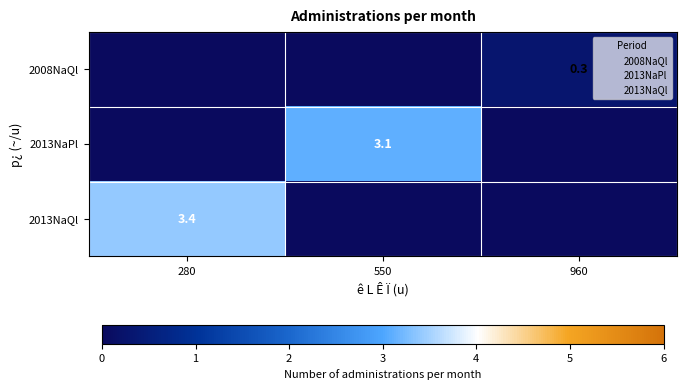

Is it true that 2013NaQl equals -1.1 at 550?

False